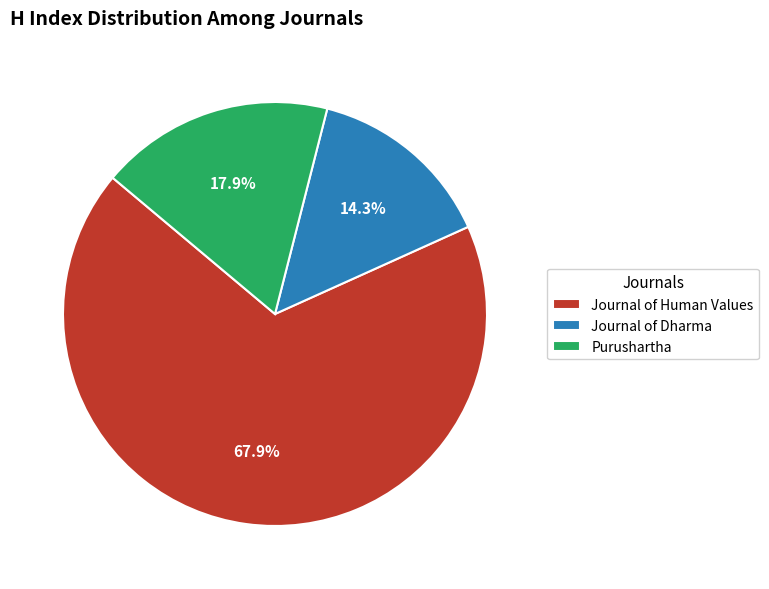

How much of the chart is everything except Purushartha?

82.1%